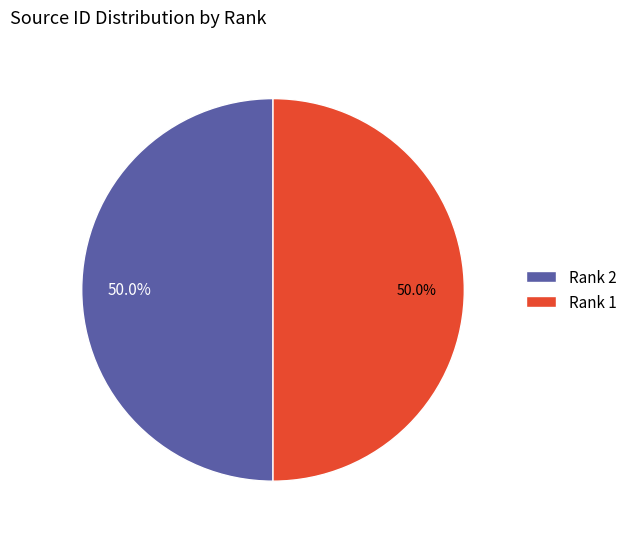

Approximately how many times larger is the value at Rank 1 compared to Rank 2?

1.0